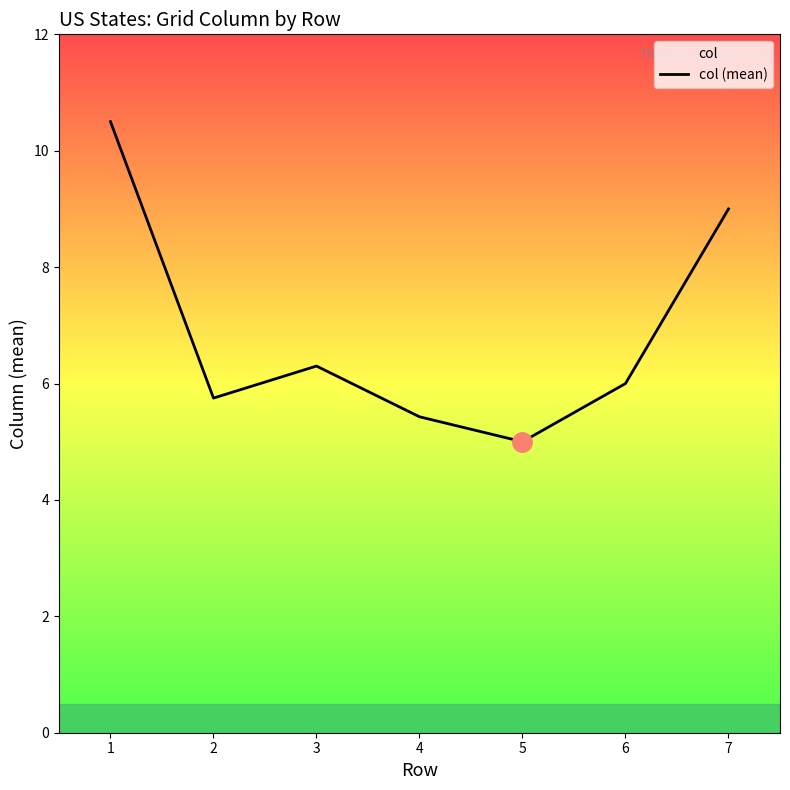

What is the greatest value displayed?

10.5